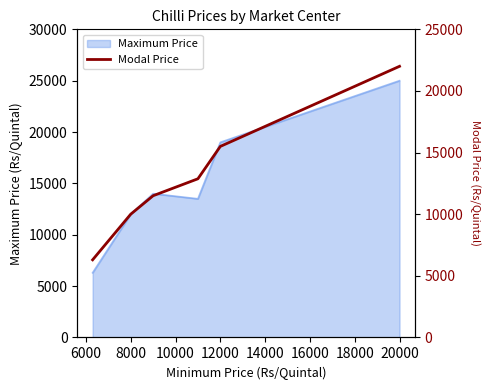

The Maximum Price series shows 6412 at 8000. True or false?

False